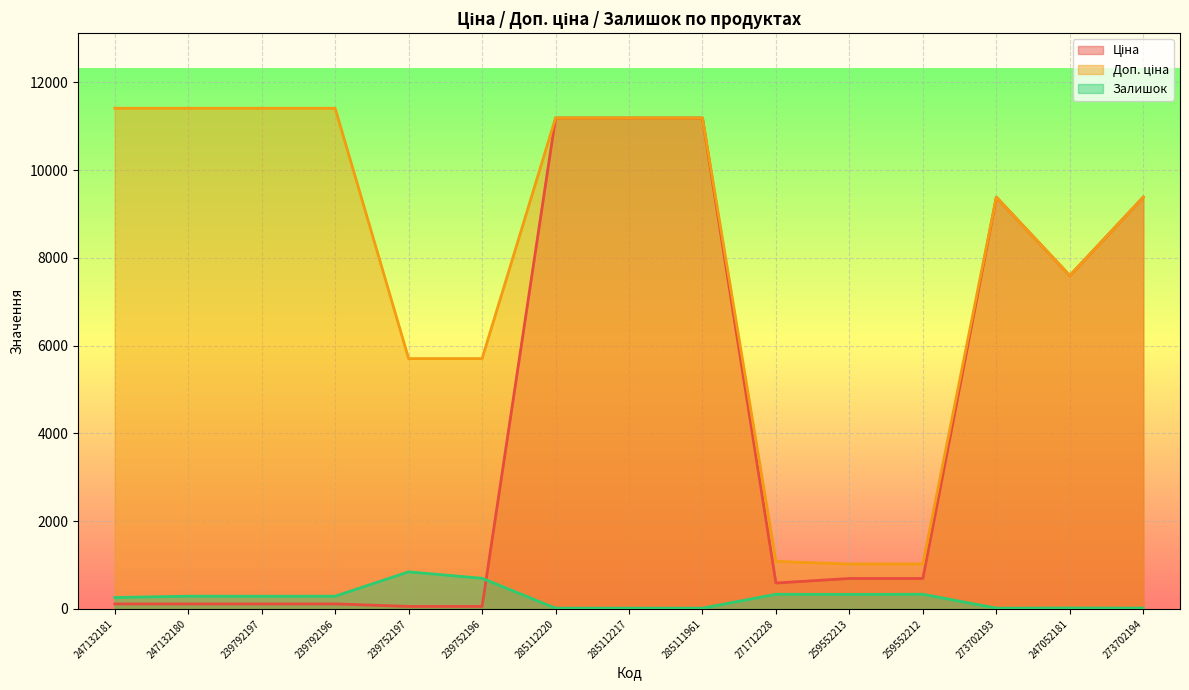

Where does the Залишок series first go above 289?

247132180